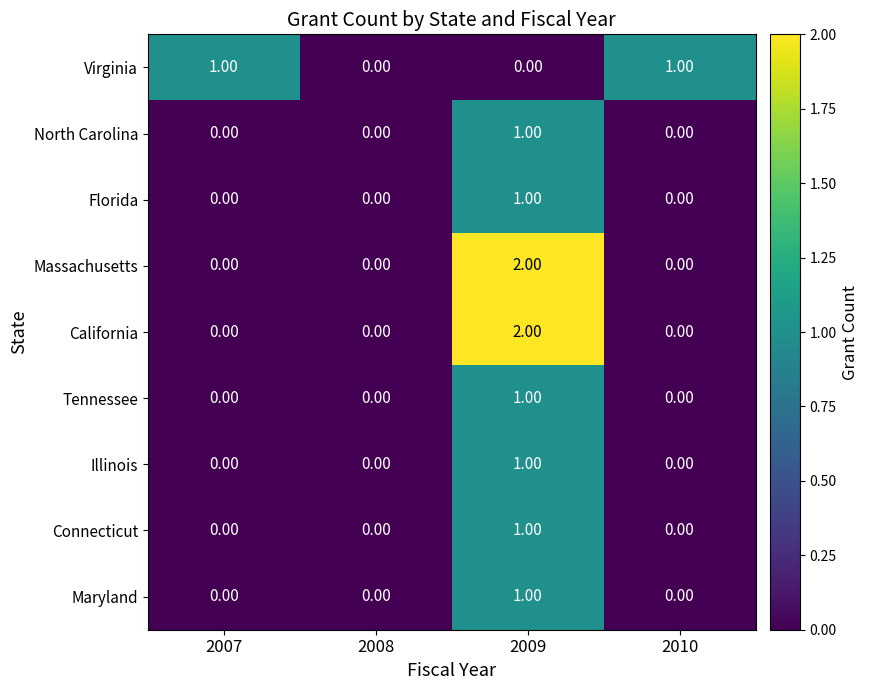

Count the number of categories in the chart.

4